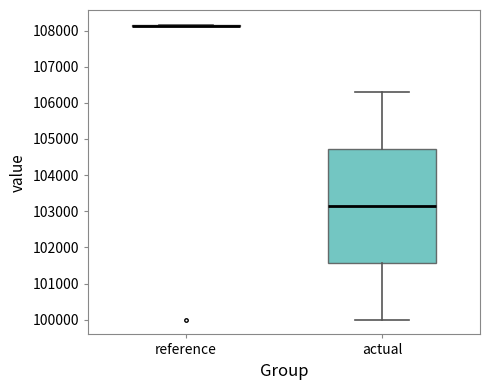

Reading left to right, transcribe this box plot: for each box, give where its median line is, the range the box spans, and where its two whiskers end, as read against the y-axis. The values are not printed on the chart, so give them approximately, as read against the axis.

reference: box collapsed to a line at 108100, whiskers 108100 to 108200
actual: median 103100, box 101600 to 104700, whiskers 100000 to 106300